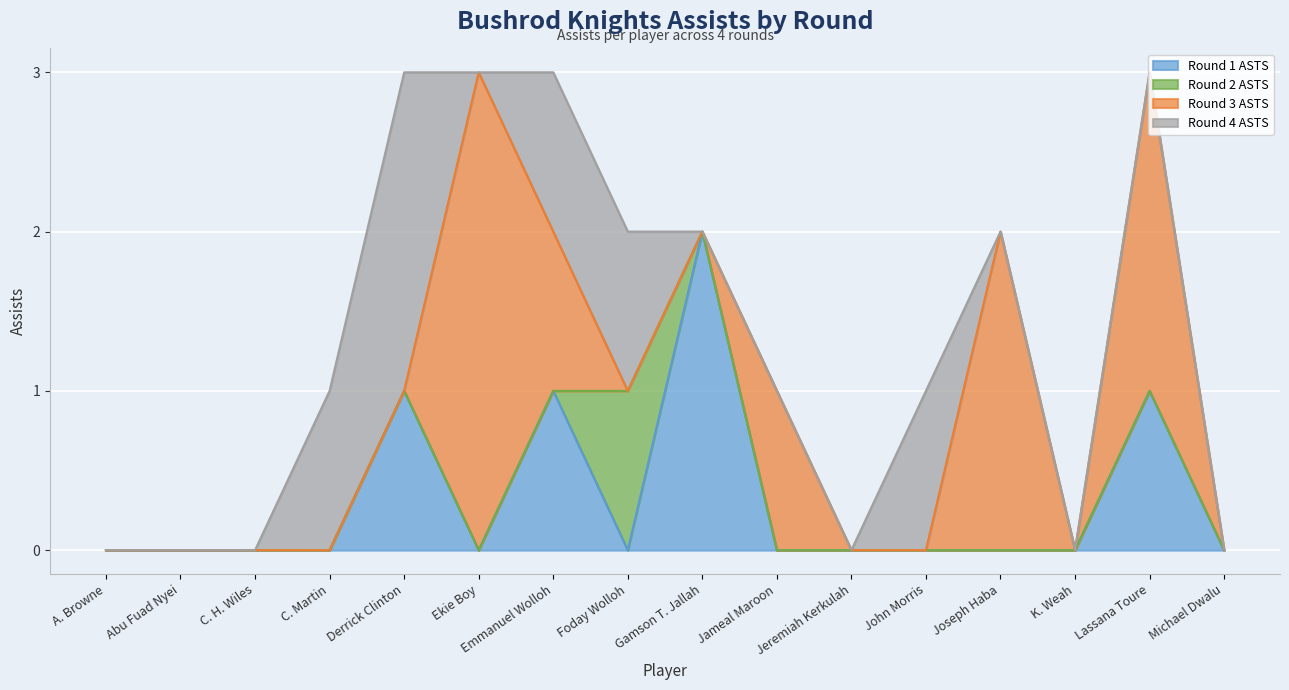

Which series has the largest range (max minus min)?

Round 3 ASTS